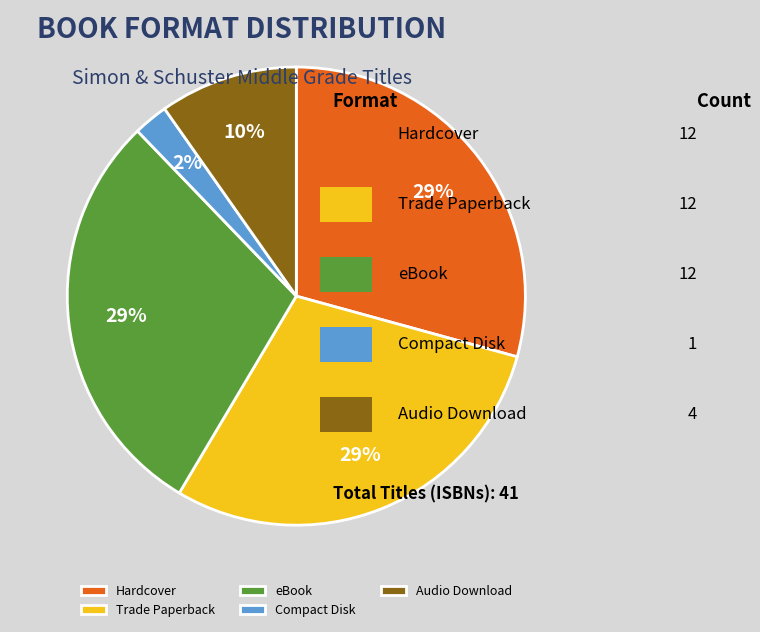

Is there any slice that represents more than half of the pie?

No